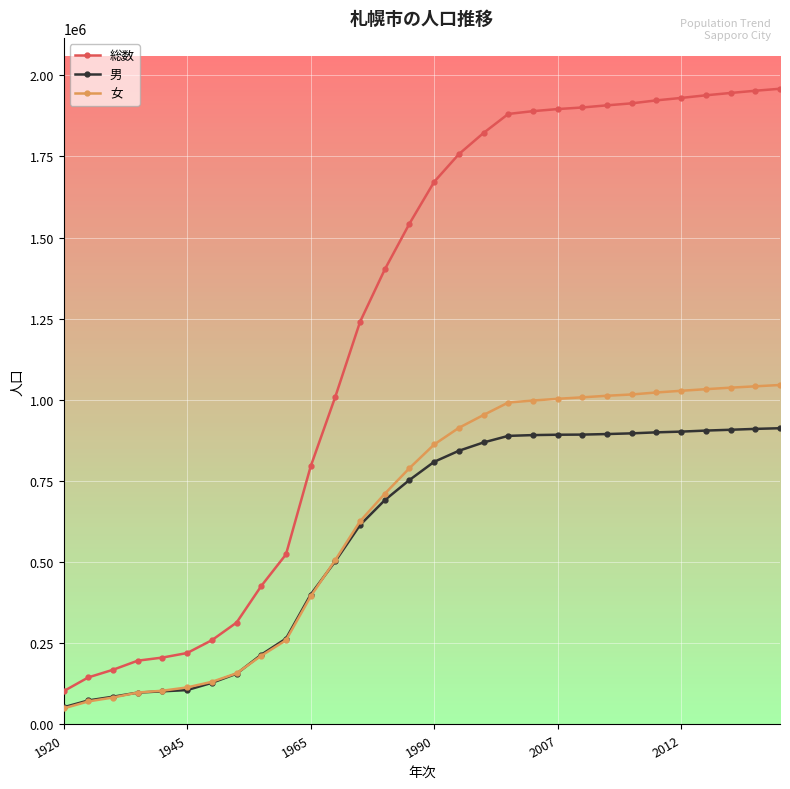

Rank the series by their maximum value, from highest to lowest.

総数, 女, 男